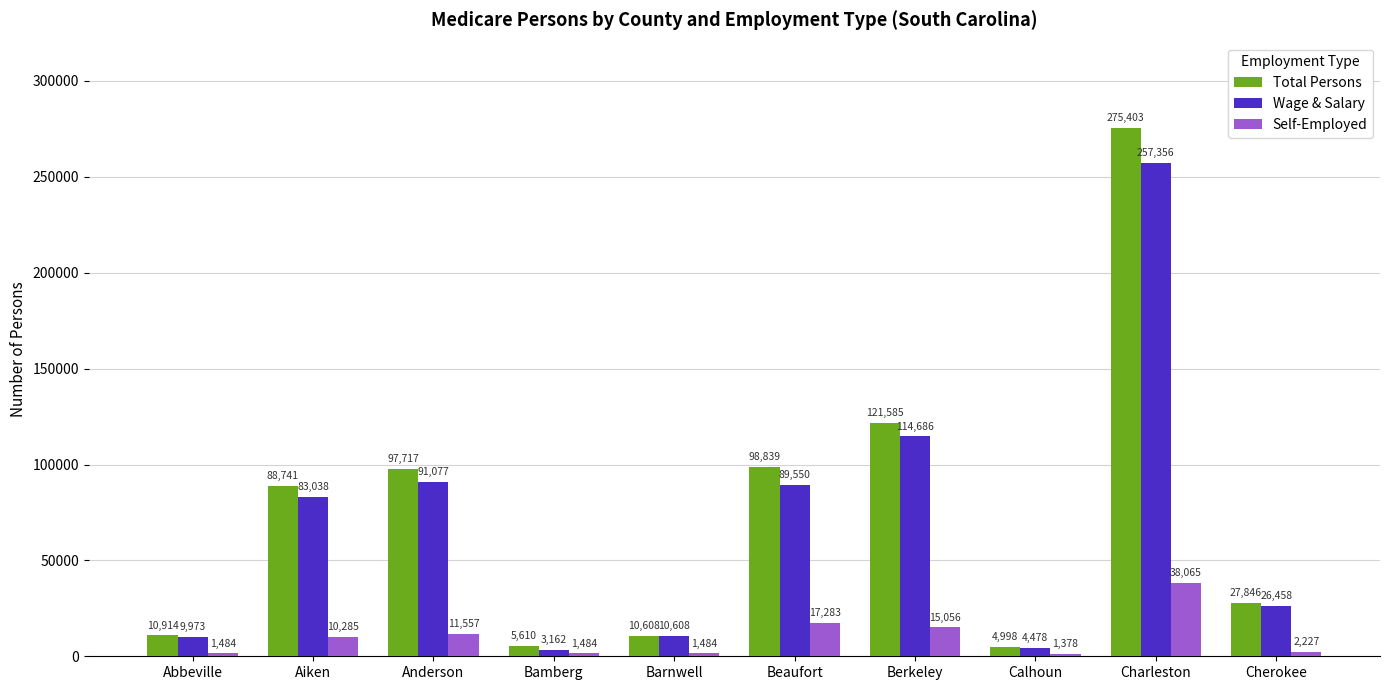

What is the label of the 1st bar from the right?

Cherokee